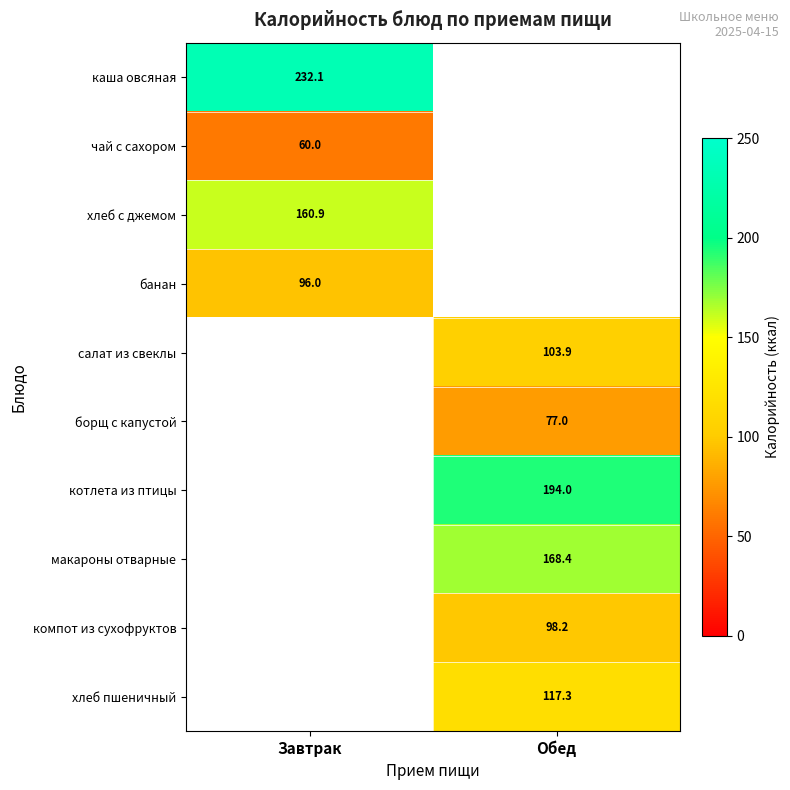

What is the greatest value displayed?

232.1